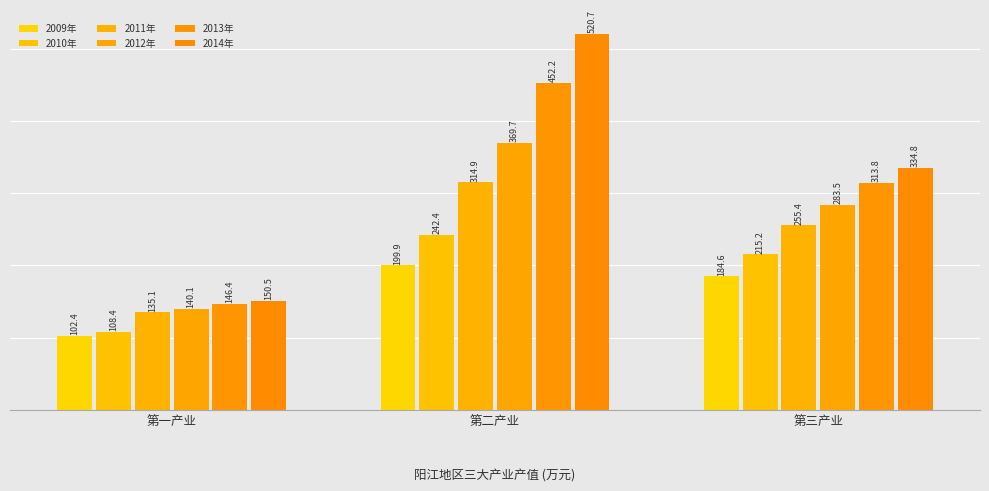

Are the bars horizontal?

No